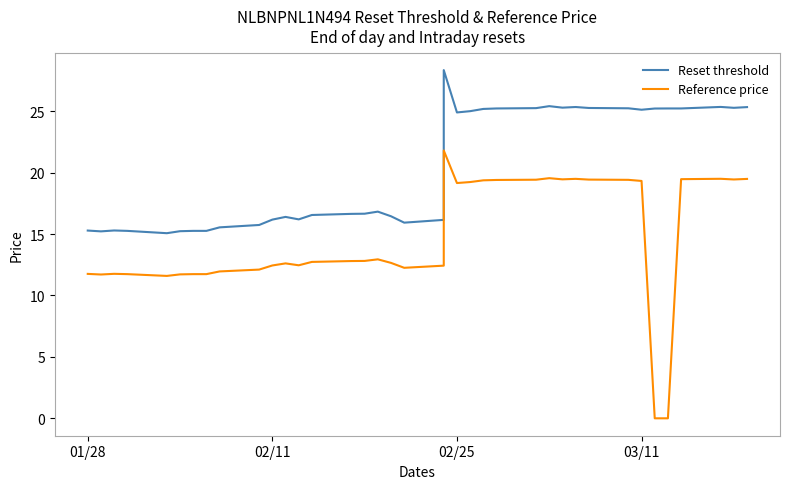

What is the value of the Reset threshold point at the 37th from the left?

25.3